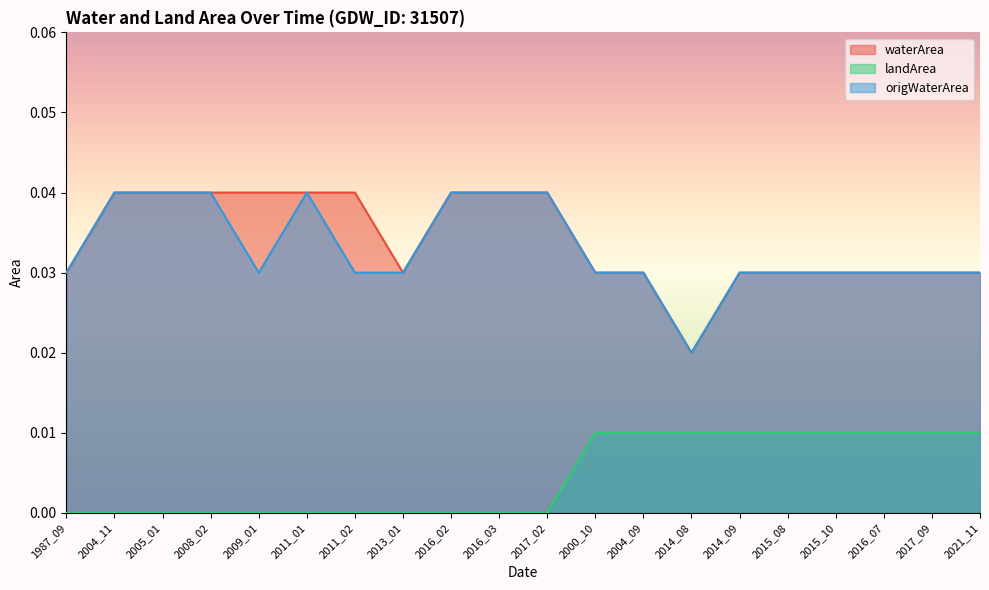

At which category is the sum across all series the highest?

2004_11